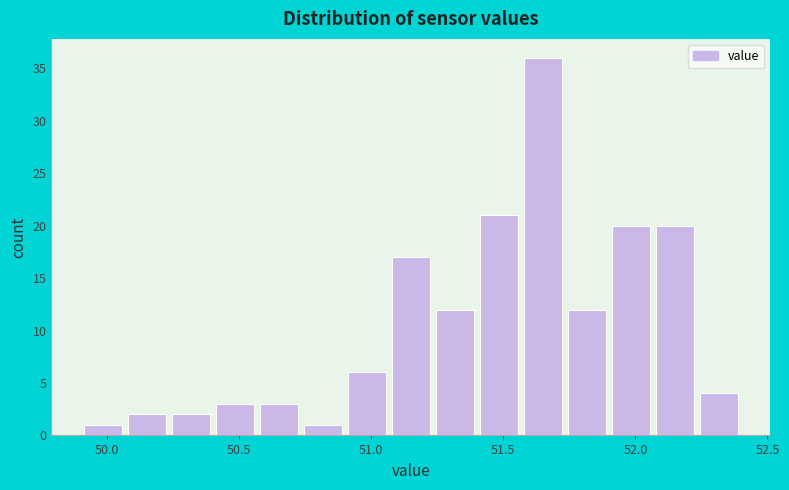

Around what value on the x-axis is the tallest bar? Give the approximate position of its centre, as read against the axis.

51.65